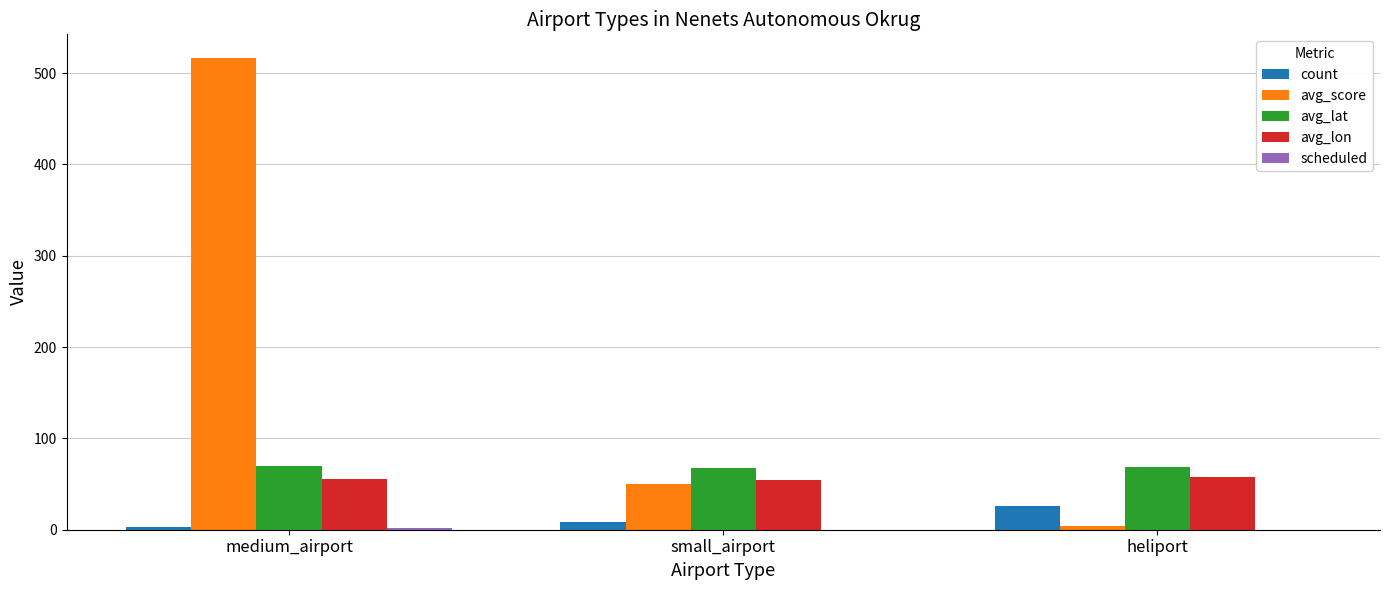

What is the difference between the avg_lat values at small_airport and heliport?

0.8